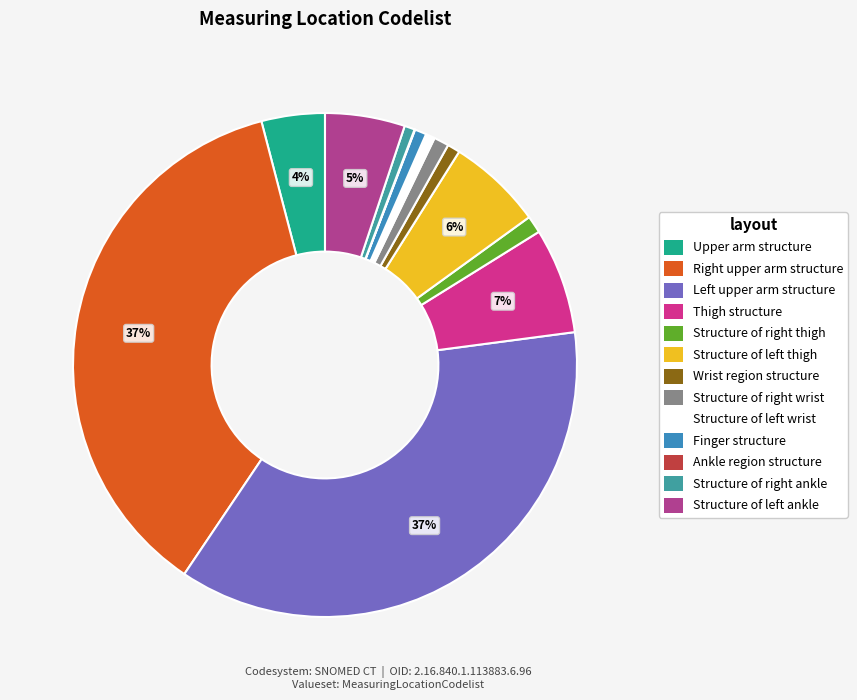

Which slice is the largest?

Right upper arm structure